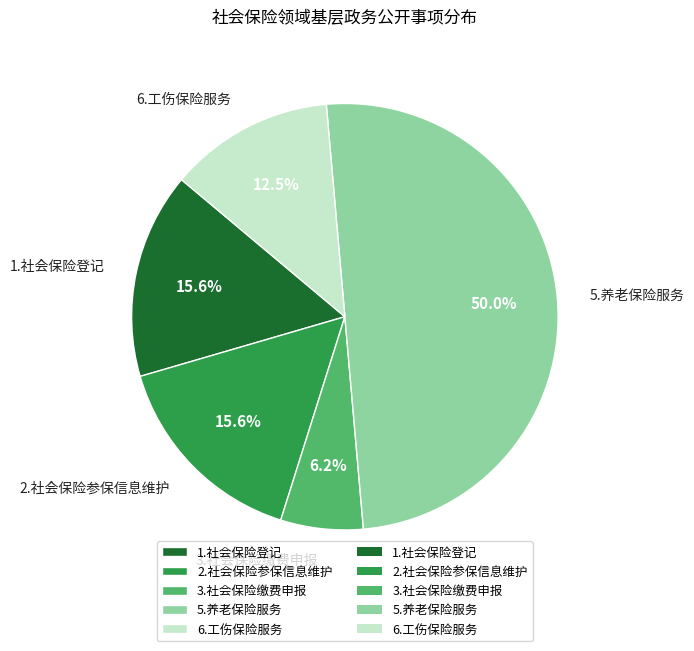

Is the sum of 6.工伤保险服务 and 3.社会保险缴费申报 greater than half?

No